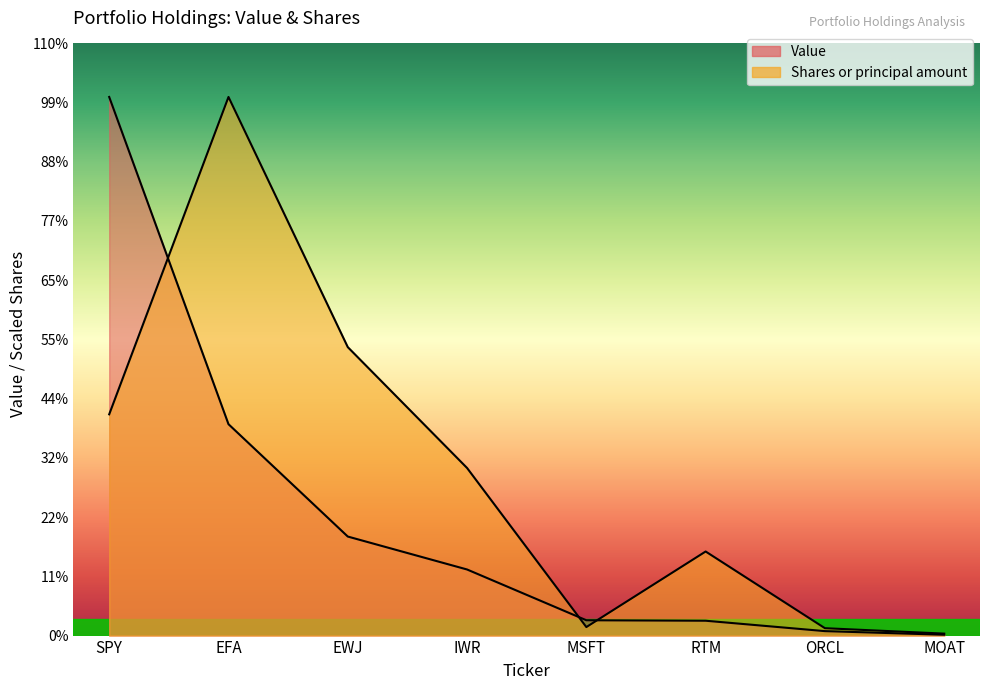

What is the label of the 4th point from the left?

IWR